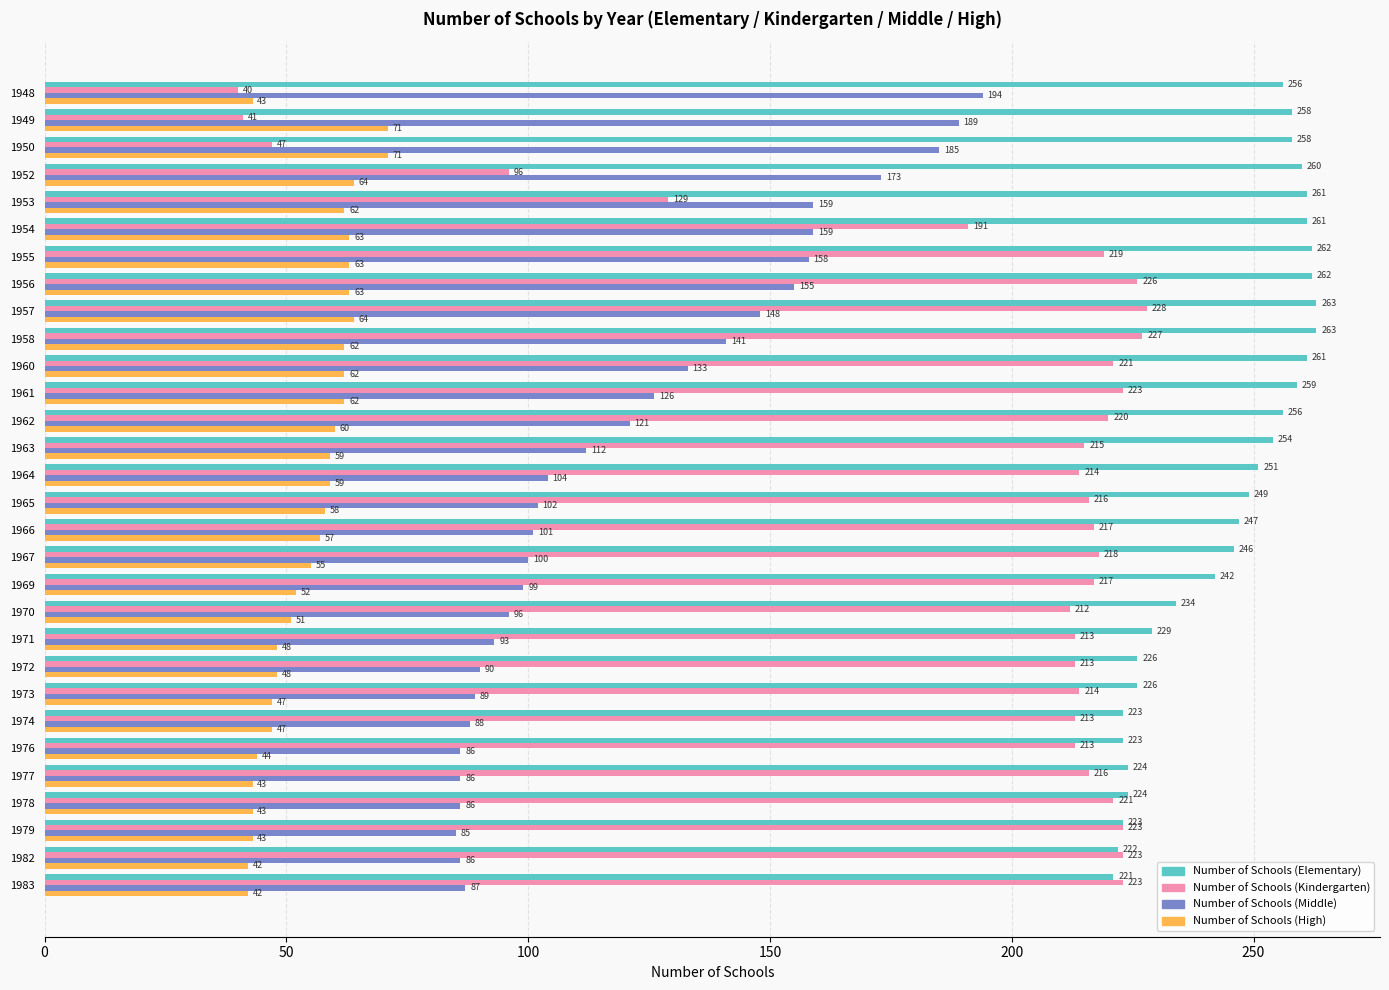

Which series has the largest range (max minus min)?

Number of Schools (Kindergarten)